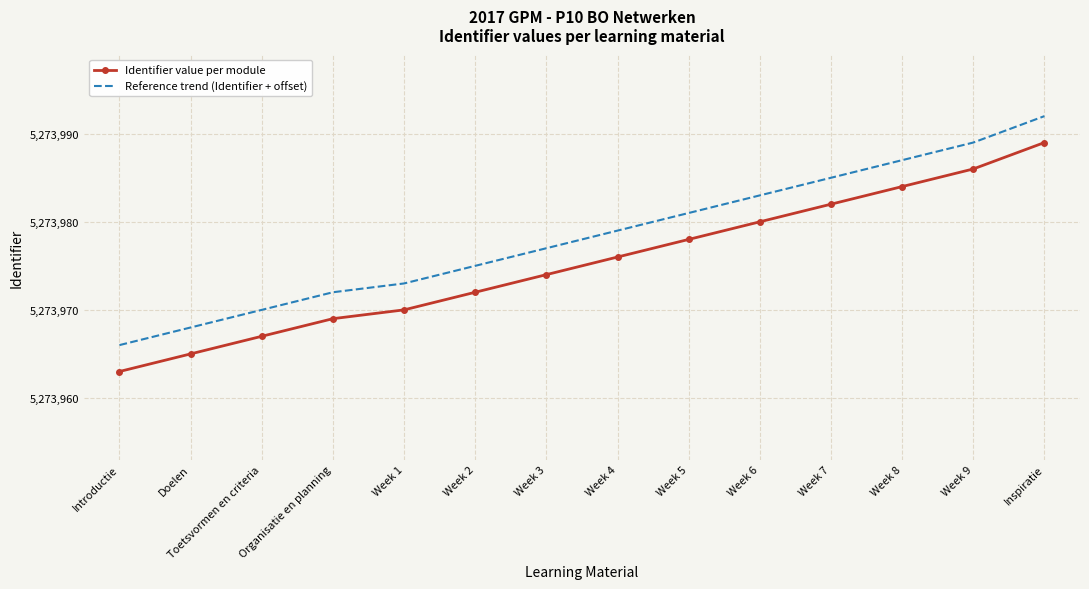

Reading left to right, extract all data points from this chart.

Identifier value per module: Introductie=5273963	Doelen=5273965	Toetsvormen en criteria=5273967	Organisatie en planning=5273969	Week 1=5273970	Week 2=5273972	Week 3=5273974	Week 4=5273976	Week 5=5273978	Week 6=5273980	Week 7=5273982	Week 8=5273984	Week 9=5273986	Inspiratie=5273989
Reference trend (Identifier + offset): Introductie=5273966	Doelen=5273968	Toetsvormen en criteria=5273970	Organisatie en planning=5273972	Week 1=5273973	Week 2=5273975	Week 3=5273977	Week 4=5273979	Week 5=5273981	Week 6=5273983	Week 7=5273985	Week 8=5273987	Week 9=5273989	Inspiratie=5273992